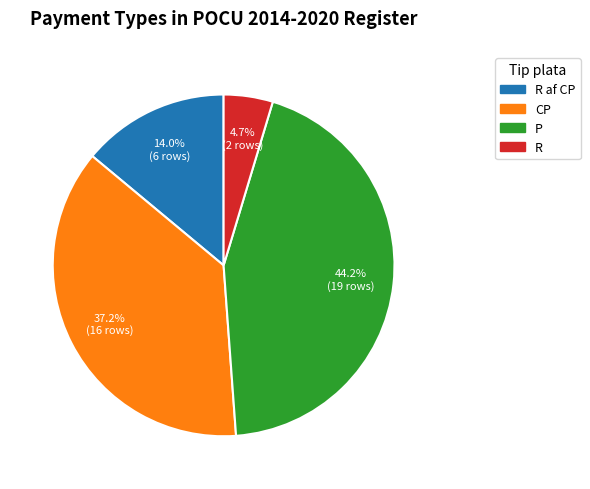

Is there a majority slice in this chart?

No